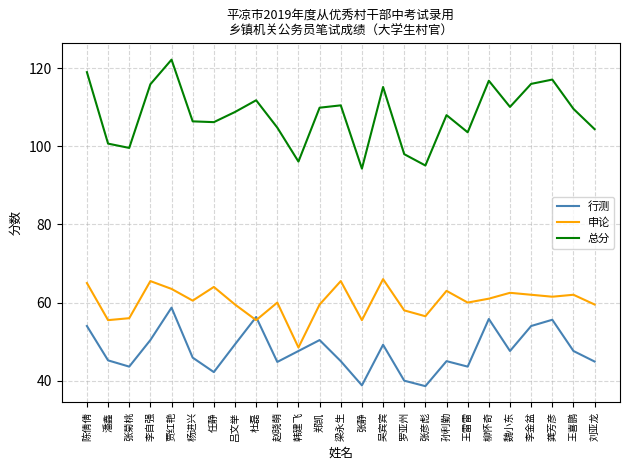

The 行测 series shows 82.5 at 郑凯. True or false?

False